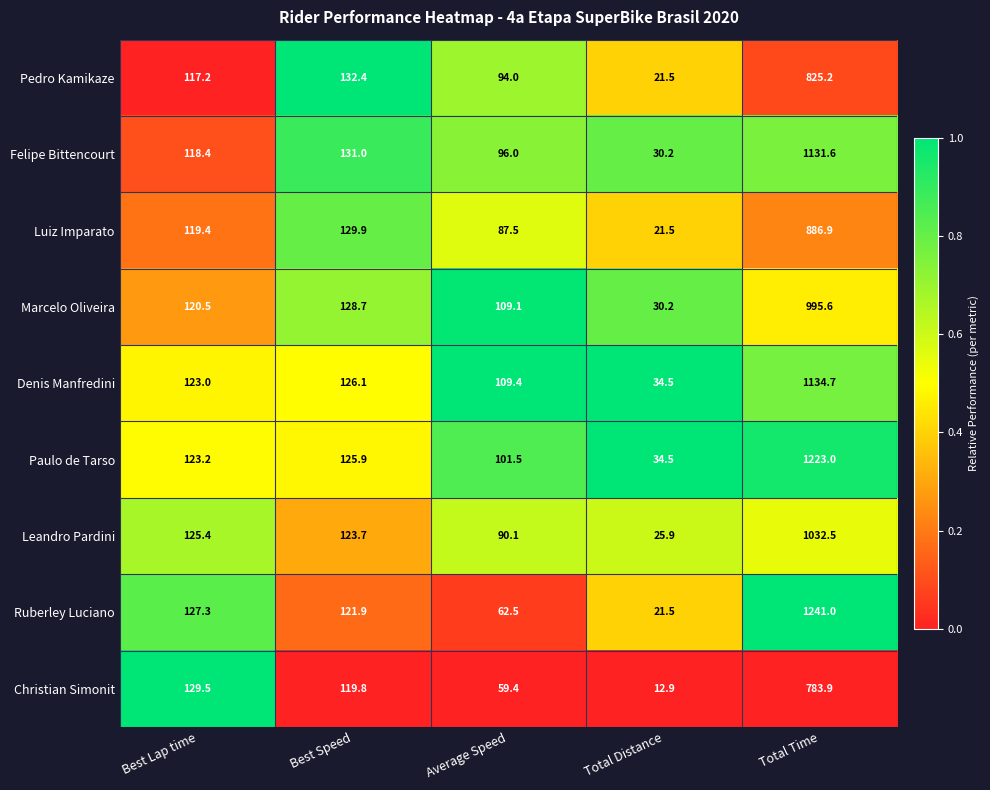

Which category has the lowest value in the Luiz Imparato series?

Total Distance